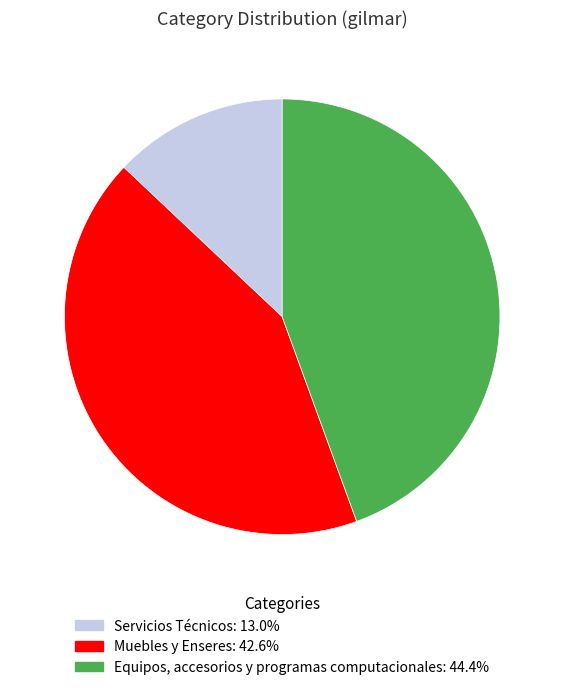

How many segments does this pie chart have?

3